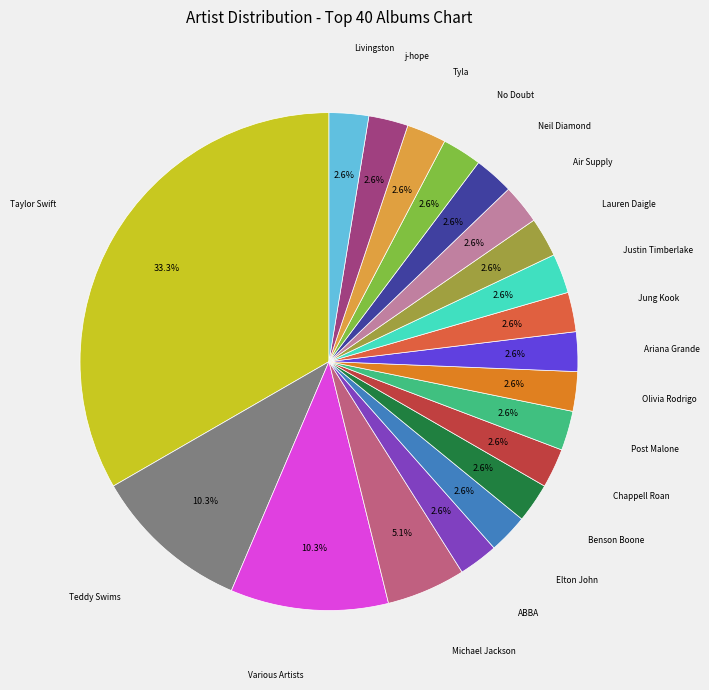

How many segments does this pie chart have?

20